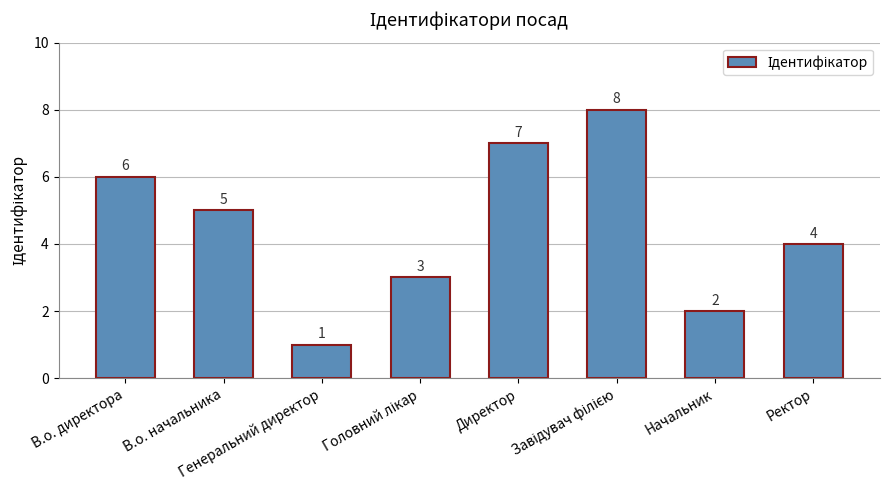

Approximately how many times larger is the value at Генеральний директор compared to Начальник?

0.5